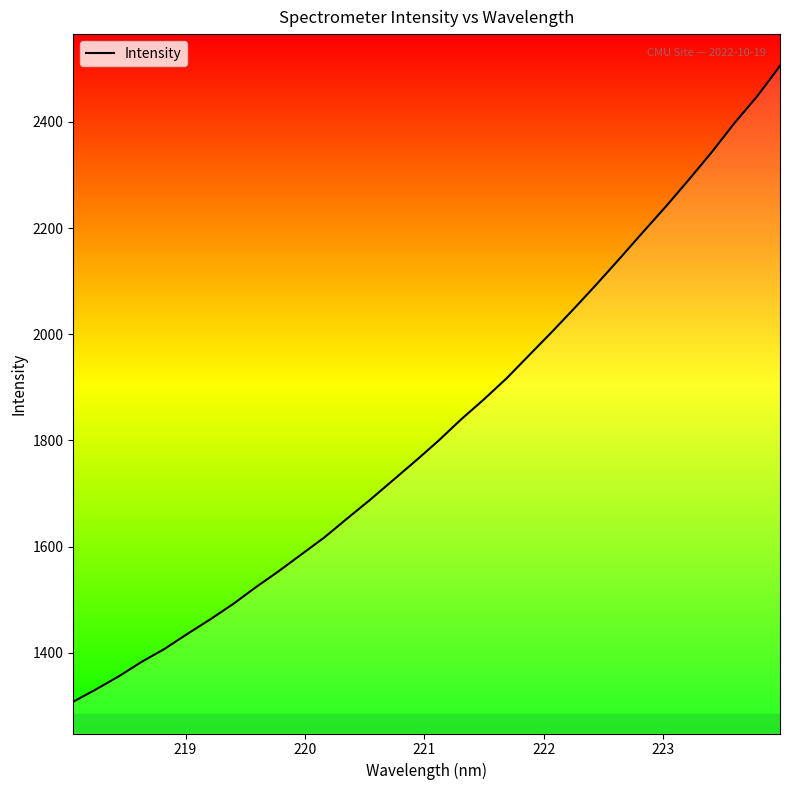

What is the minimum value shown in the chart?

1307.8